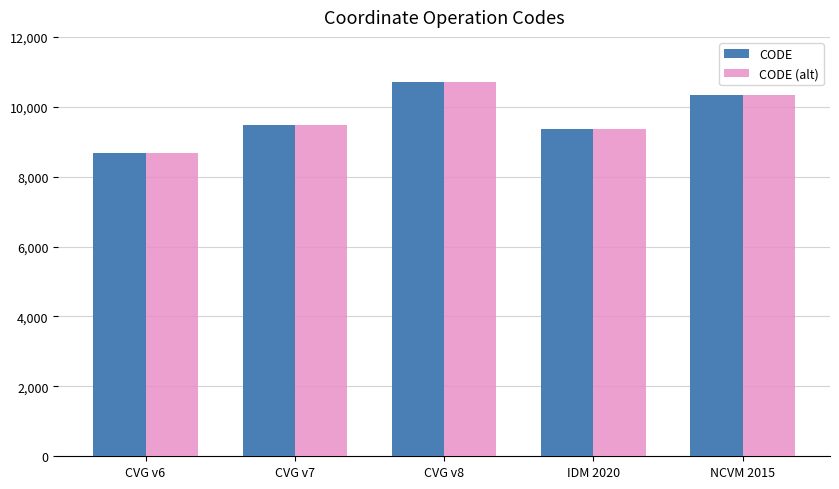

Does the chart contain stacked bars?

No